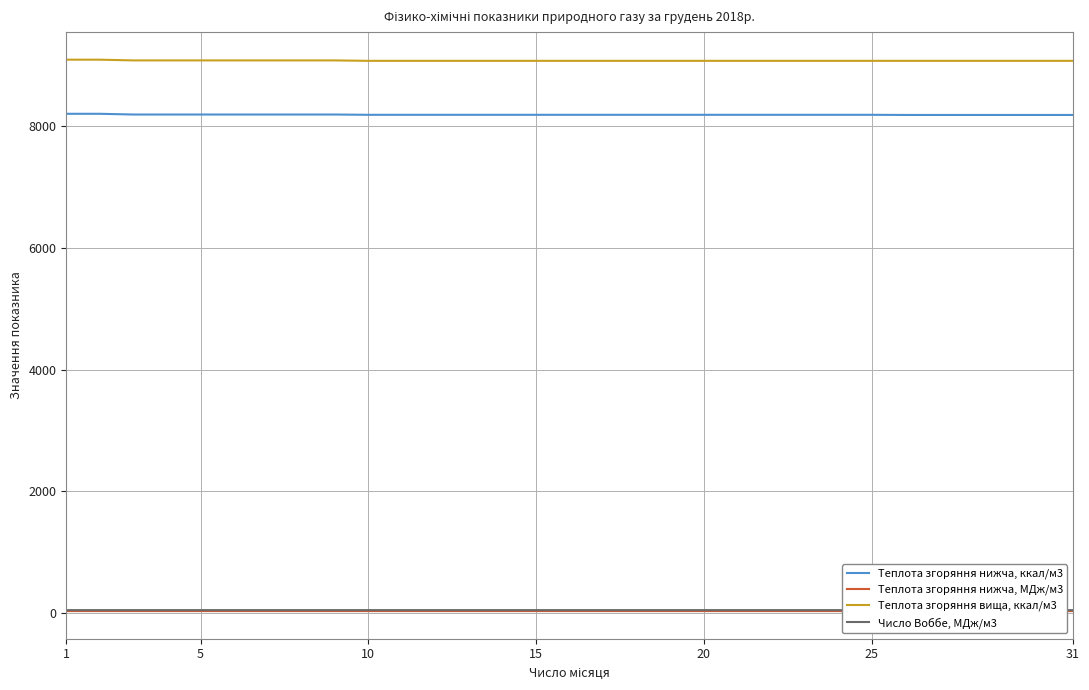

Does the chart display data point markers on the line(s)?

No